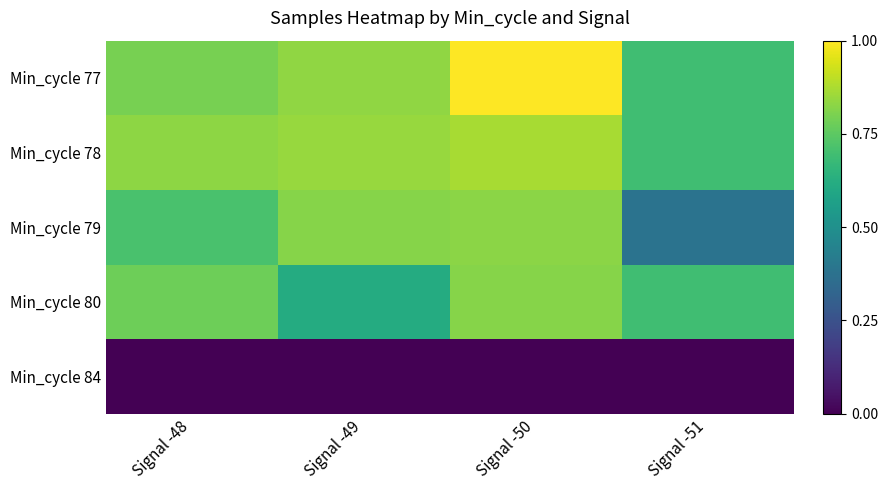

Between Signal -50 and Signal -51, which is larger?

Signal -50